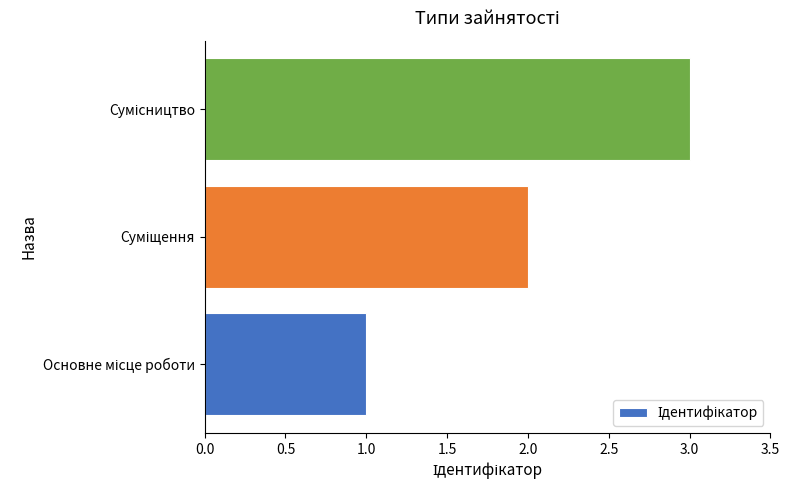

What is the maximum value shown in the chart?

3